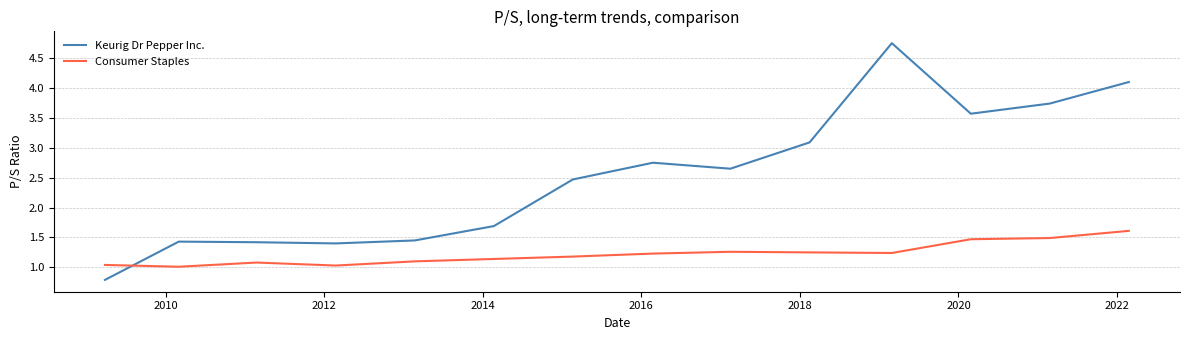

Count the number of categories in the chart.

14